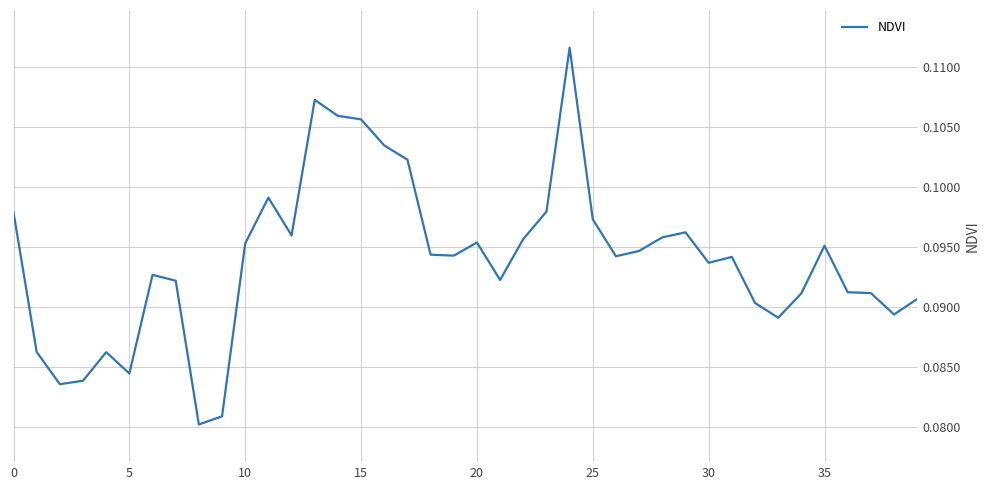

What is the minimum value shown in the chart?

0.1